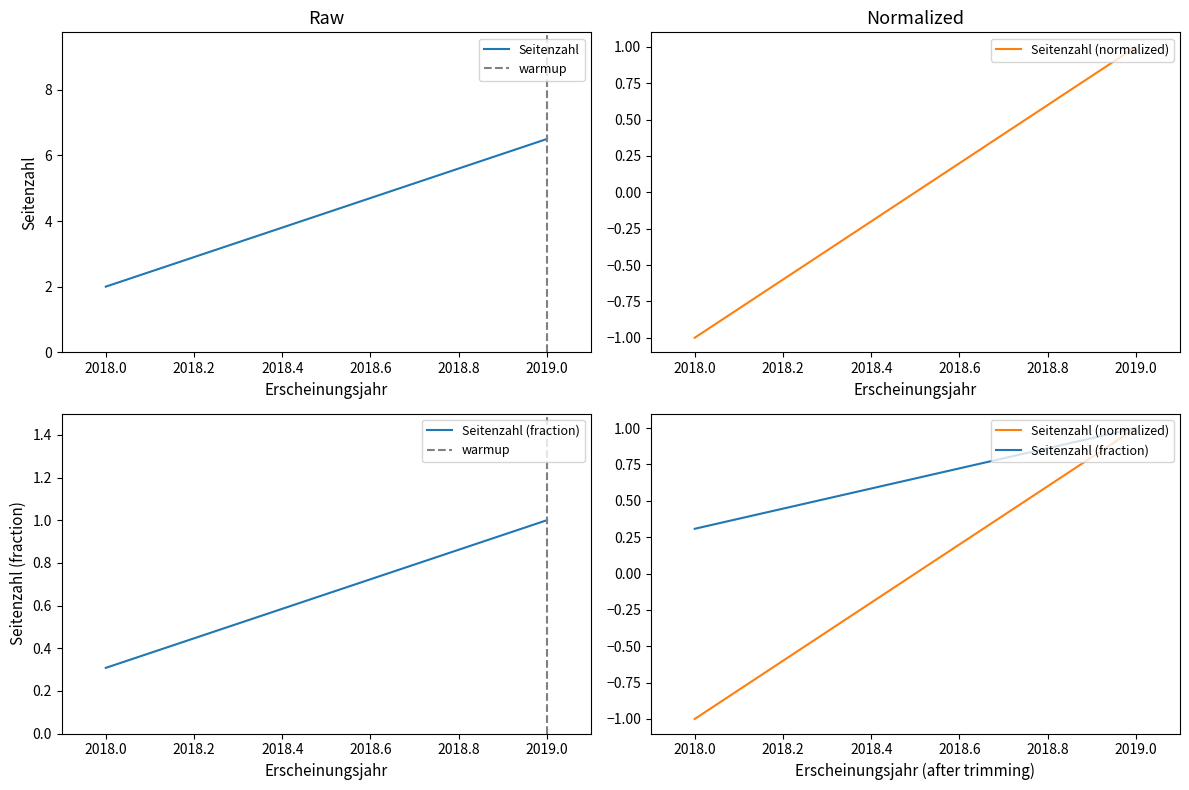

Which series has the largest range (max minus min)?

Seitenzahl